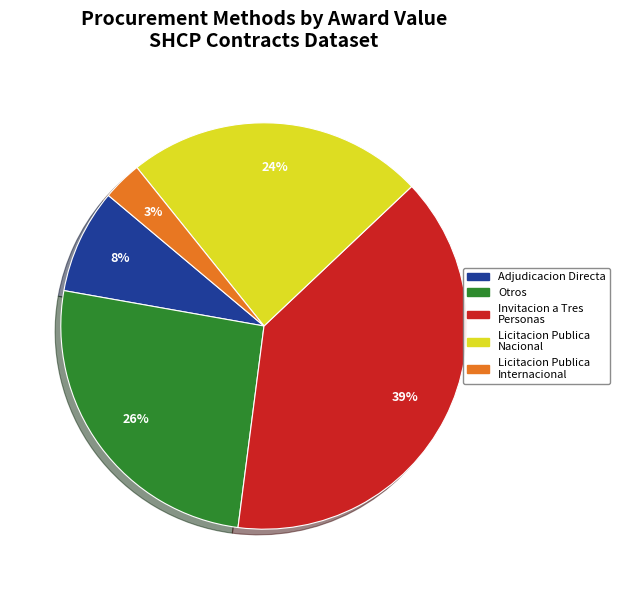

The Invitacion a Tres Personas slice represents 39% of the pie. True or false?

True